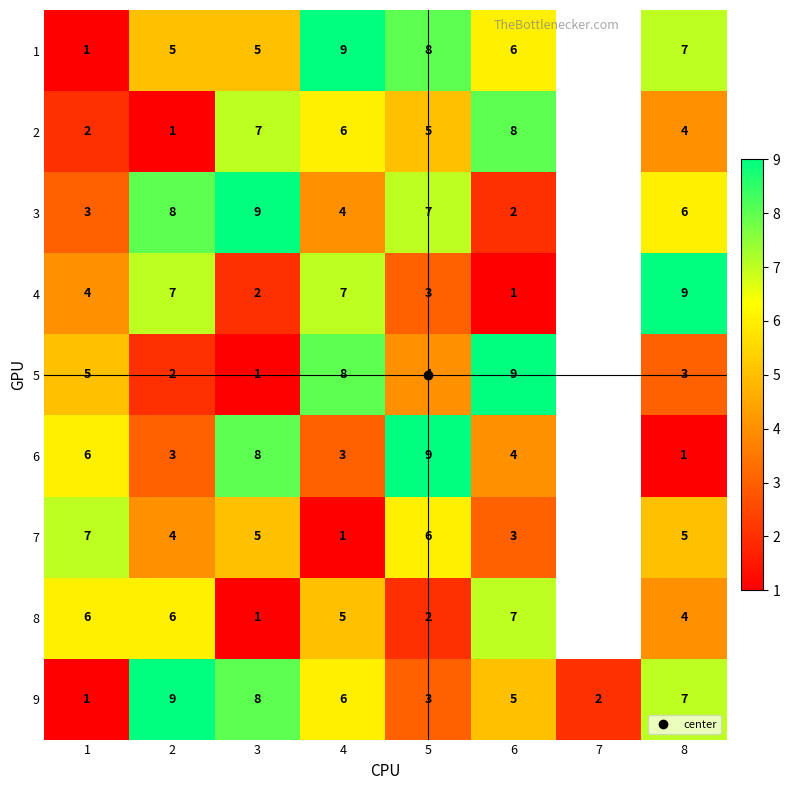

How many data points in 1 are less than 7?

4